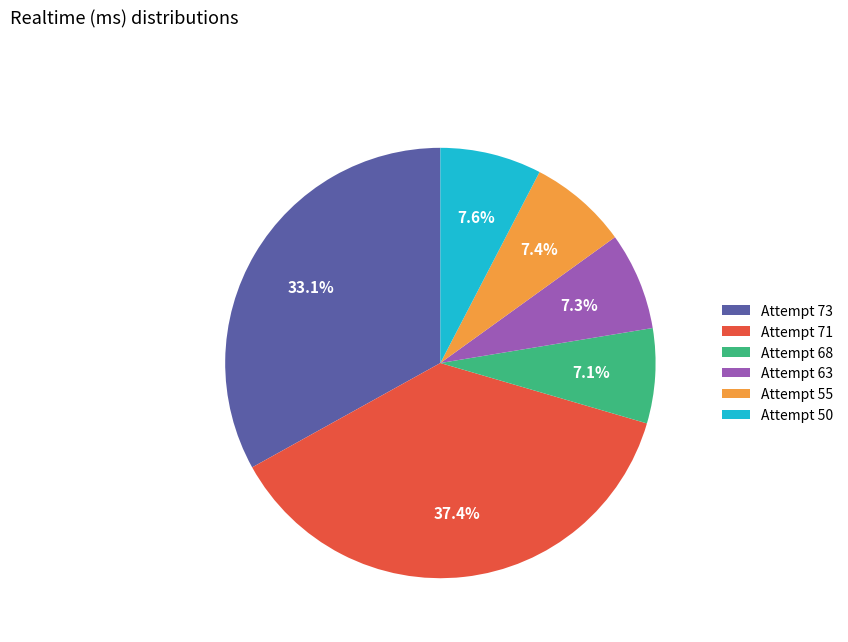

Which category has the biggest portion of the pie?

Attempt 71